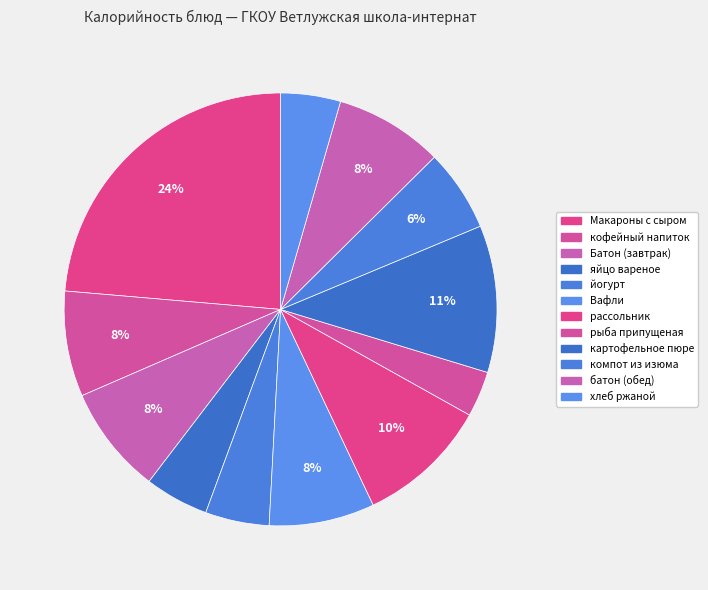

What percentage is NOT represented by кофейный напиток?

92.1%